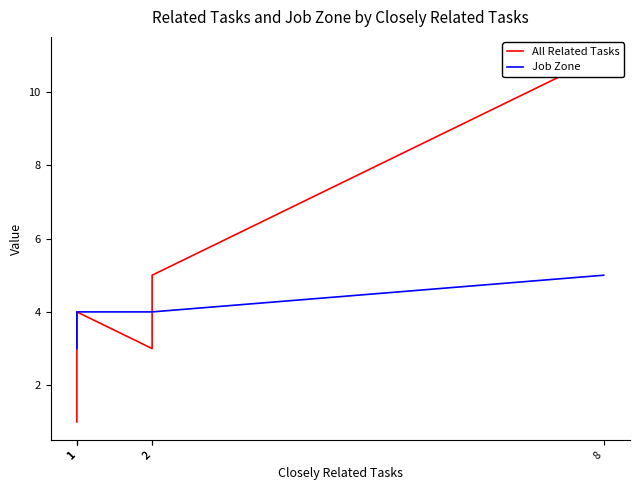

Where do Job Zone and All Related Tasks first cross each other?

2 and 2